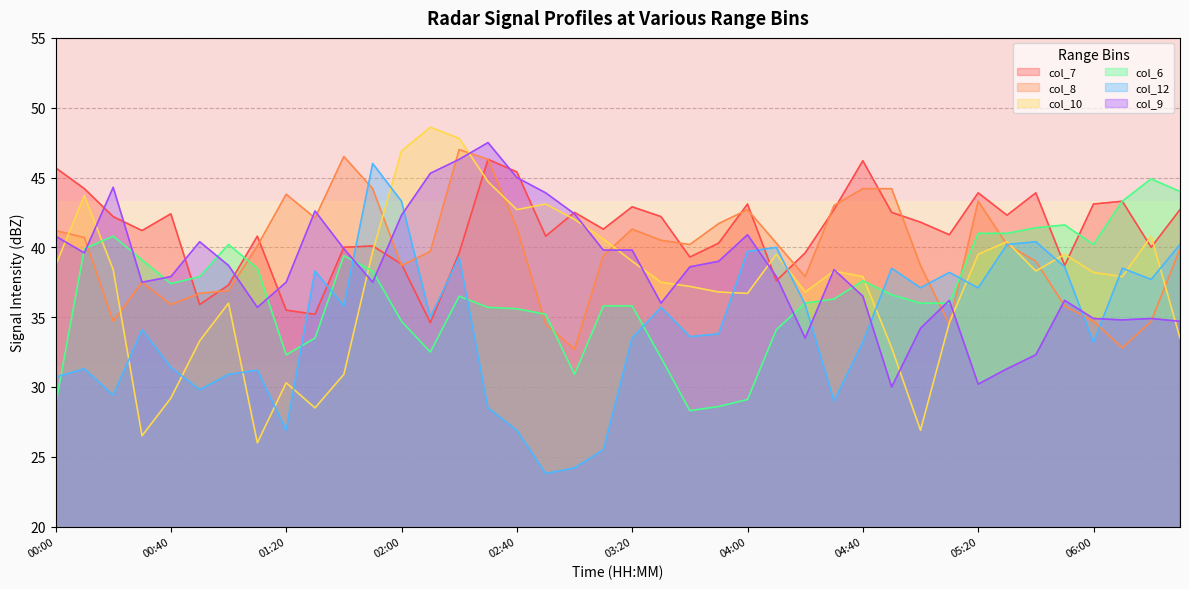

What are all the series names shown in the legend?

col_7, col_8, col_10, col_6, col_12, col_9